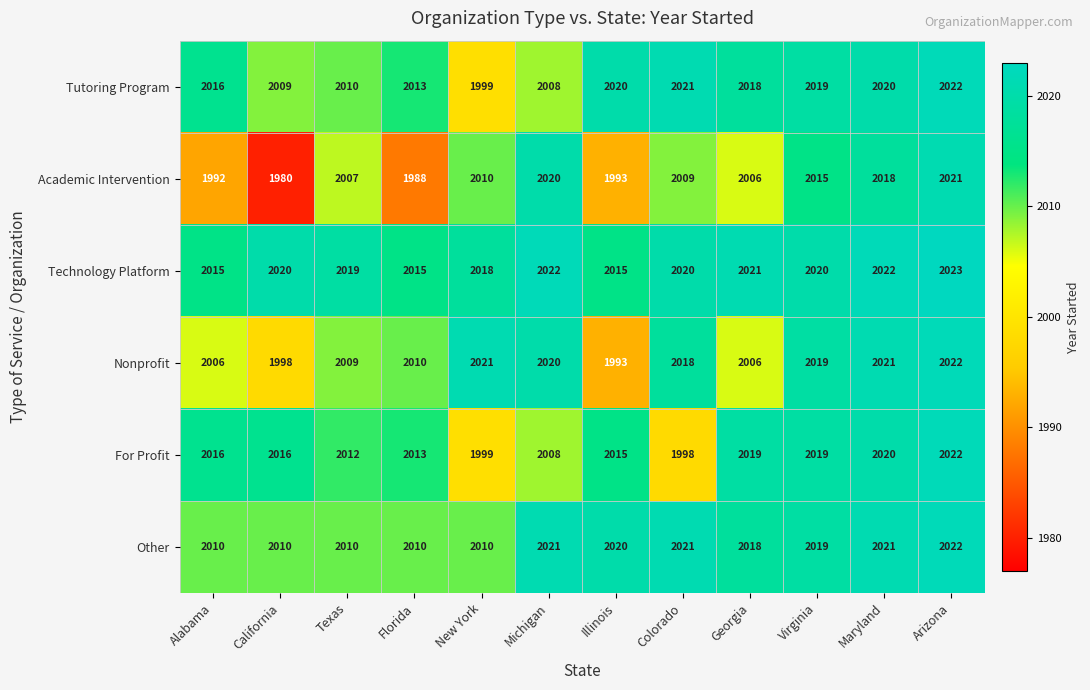

What is the maximum value shown in the chart?

2023